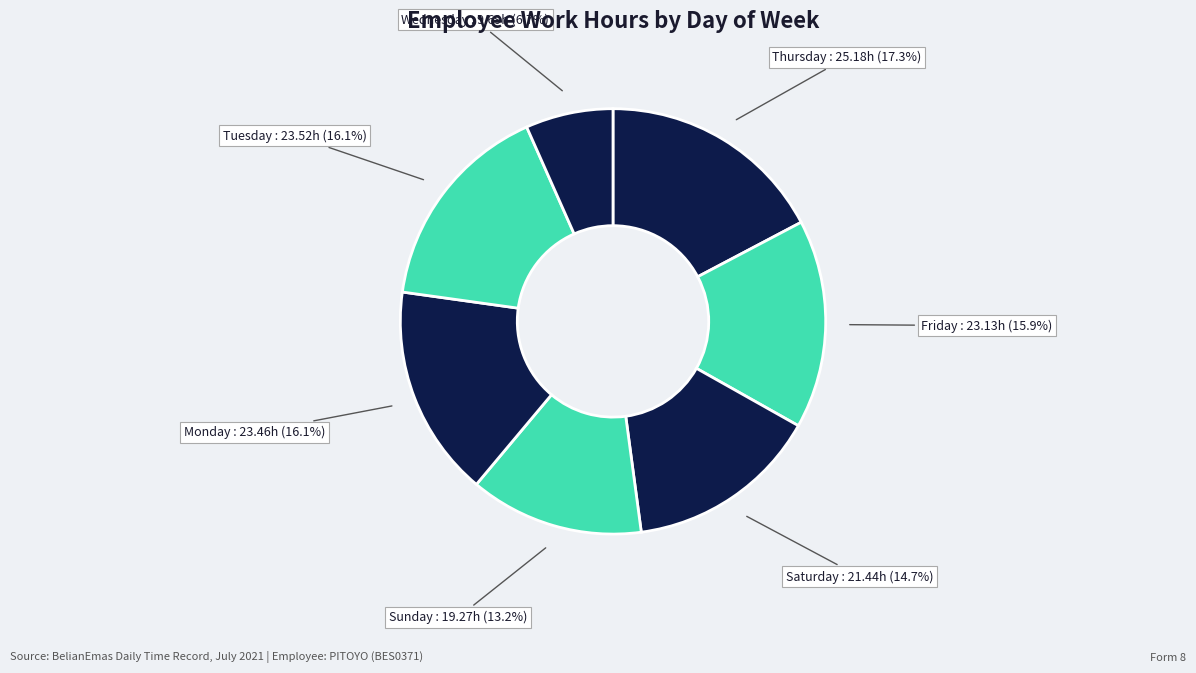

How much of the chart is everything except Tuesday?

83.9%